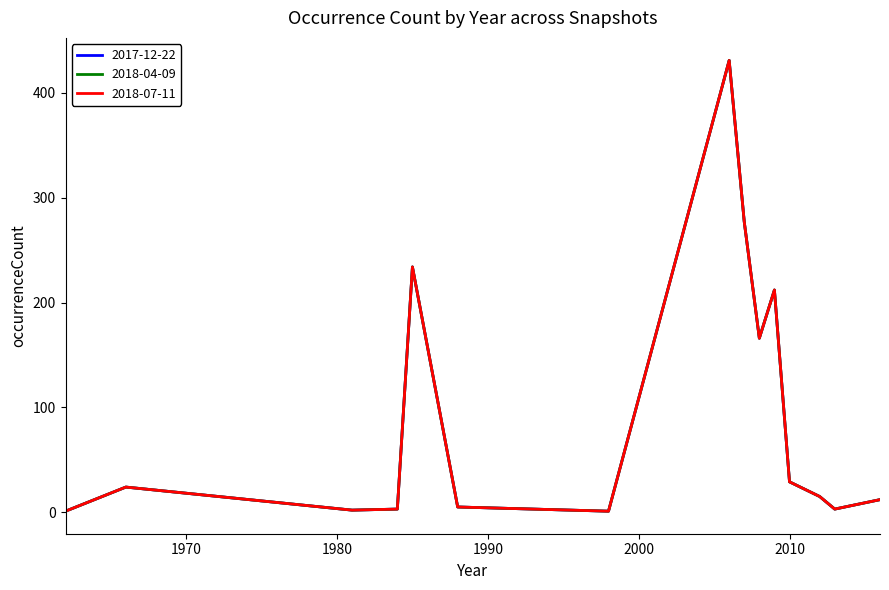

Which series has the largest total across all categories?

2017-12-22